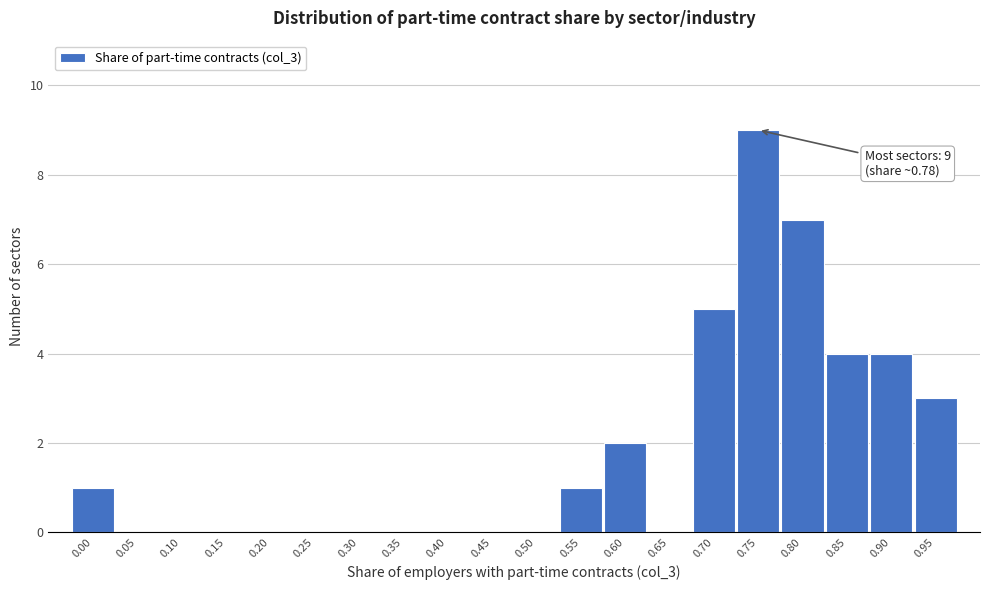

Reading left to right, transcribe all the data shown in this chart.

0.00=1	0.05=0	0.10=0	0.15=0	0.20=0	0.25=0	0.30=0	0.35=0	0.40=0	0.45=0	0.50=0	0.55=1	0.60=2	0.65=0	0.70=5	0.75=9	0.80=7	0.85=4	0.90=4	0.95=3